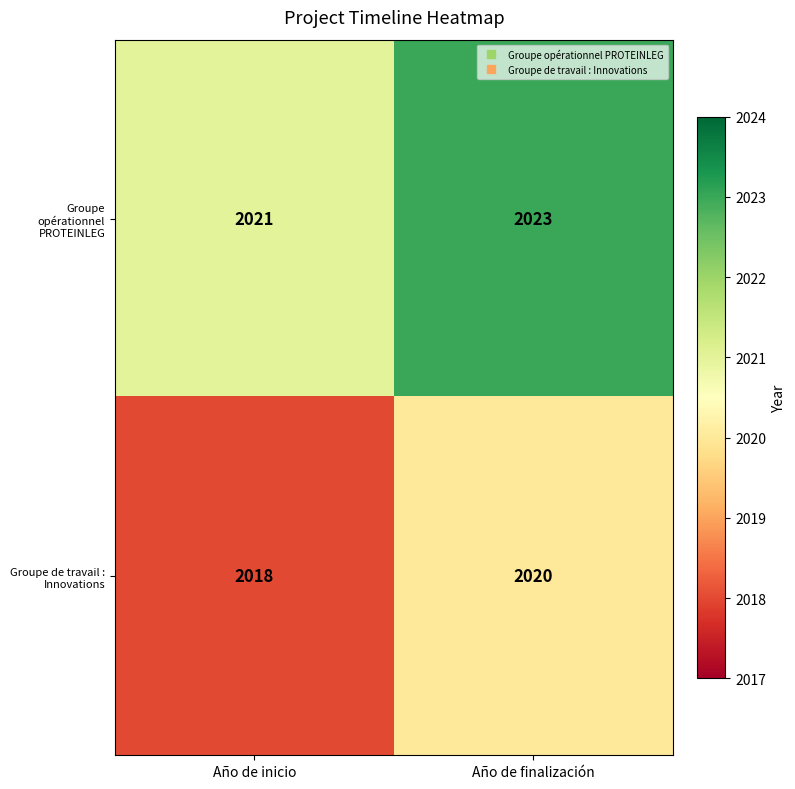

What is the sum of all Groupe de travail : Innovations values?

4038